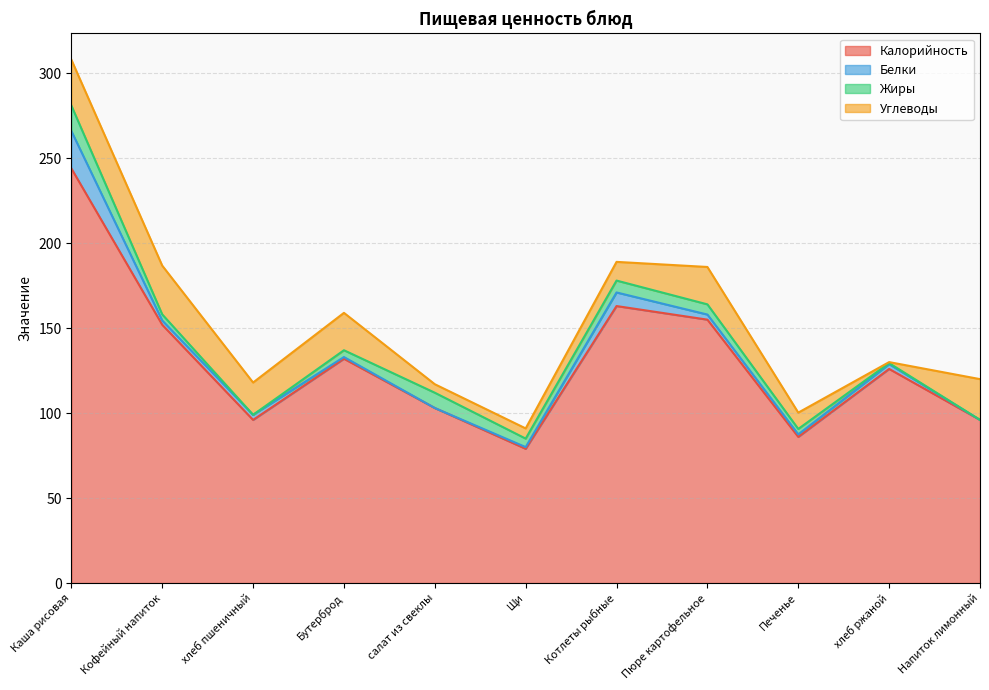

Which has a higher value, Бутерброд or хлеб ржаной?

Бутерброд